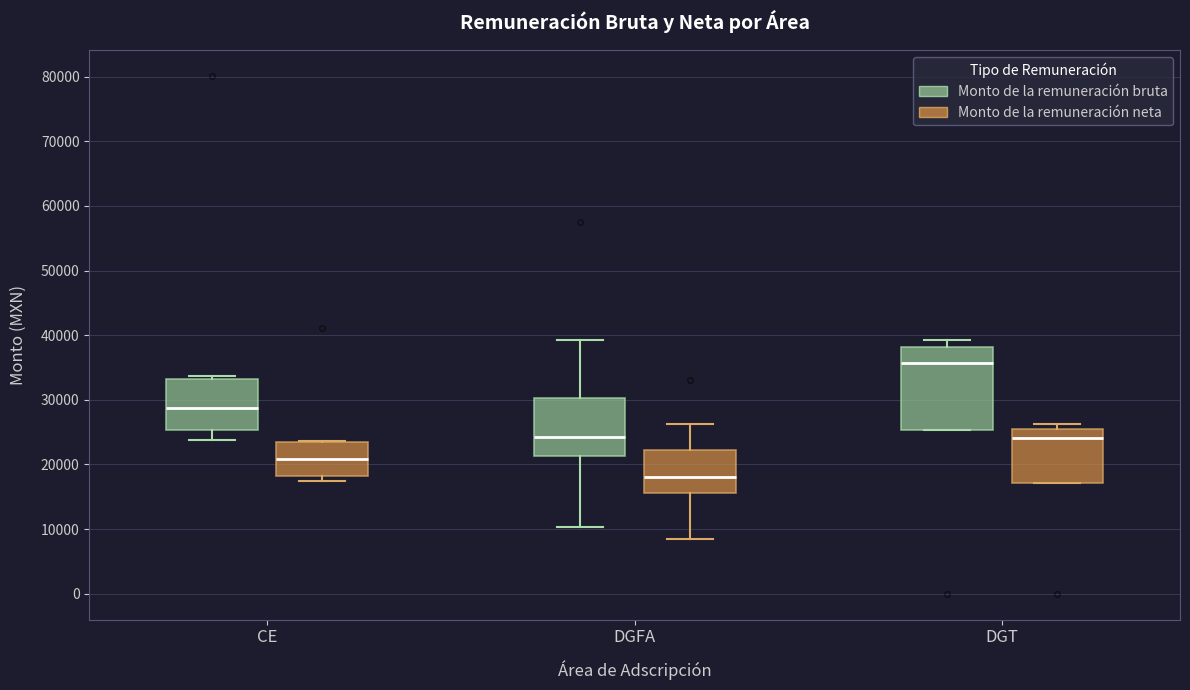

Reading left to right, read every box against the y-axis: the position of its median line, the range the box covers, and the ends of its whiskers. The values are not printed on the chart, so give them approximately, as read against the axis.

CE (Monto de la remuneración bruta): median 29000, box 25000 to 33000, whiskers 24000 to 34000
CE (Monto de la remuneración neta): median 21000, box 18000 to 23000, whiskers 17000 to 24000
DGFA (Monto de la remuneración bruta): median 24000, box 21000 to 30000, whiskers 10000 to 39000
DGFA (Monto de la remuneración neta): median 18000, box 16000 to 22000, whiskers 8000 to 26000
DGT (Monto de la remuneración bruta): median 36000, box 25000 to 38000, whiskers 25000 to 39000
DGT (Monto de la remuneración neta): median 24000, box 17000 to 25000, whiskers 17000 to 26000